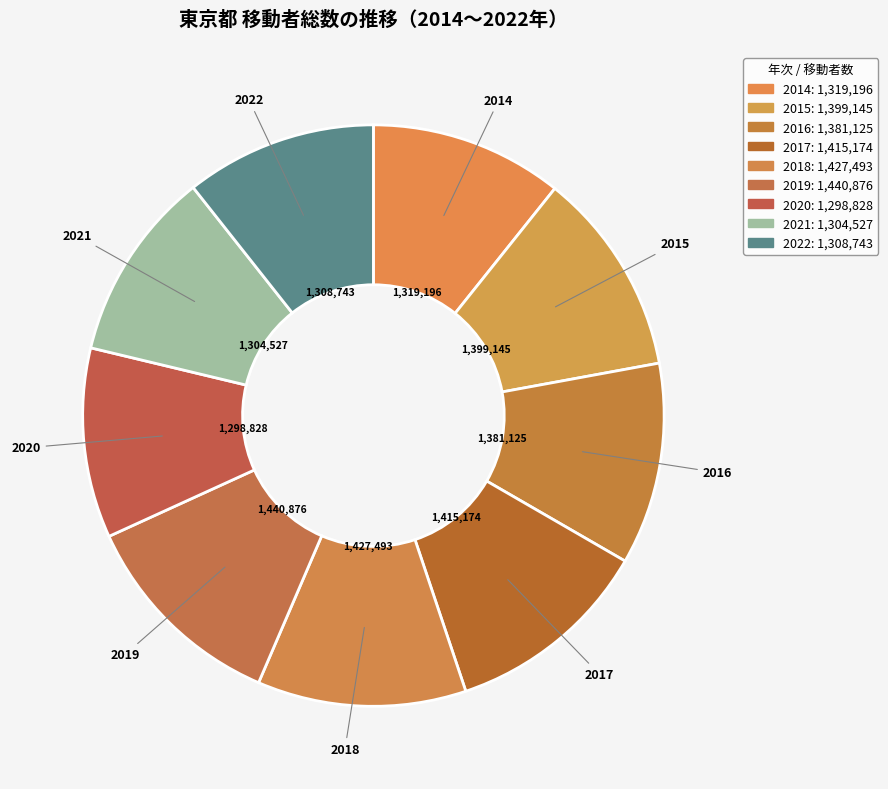

Which category has the smallest portion of the pie?

2020